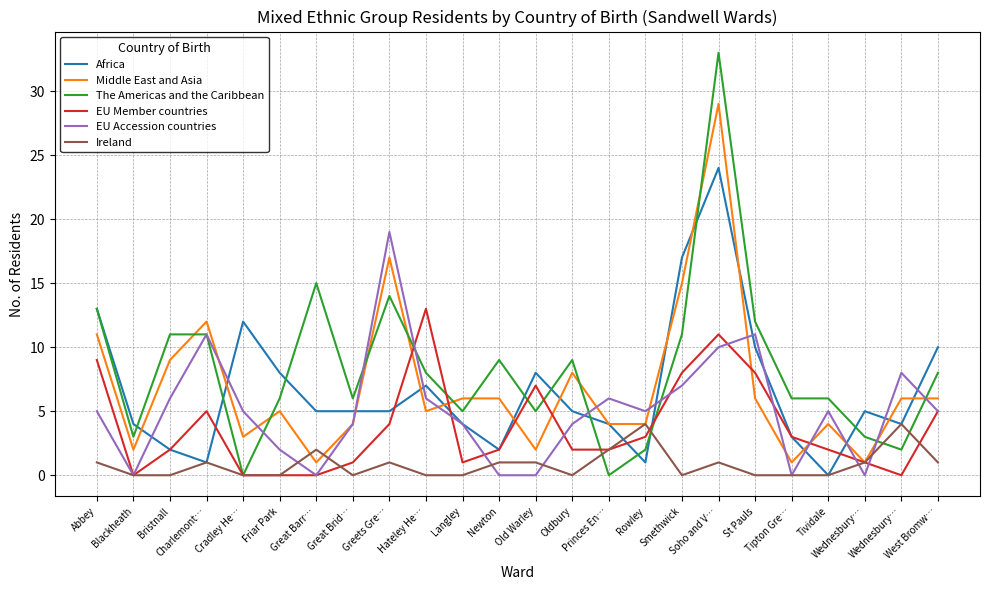

What are all the series names shown in the legend?

Africa, Middle East and Asia, The Americas and the Caribbean, EU Member countries, EU Accession countries, Ireland